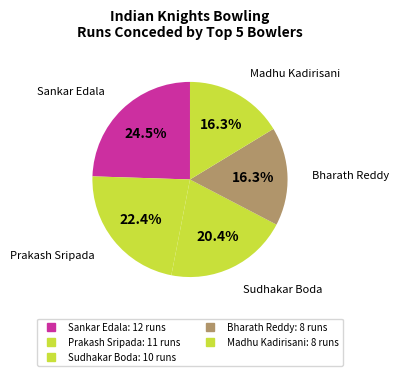

Rank the categories by value from lowest to highest.

Bharath Reddy, Madhu Kadirisani, Sudhakar Boda, Prakash Sripada, Sankar Edala